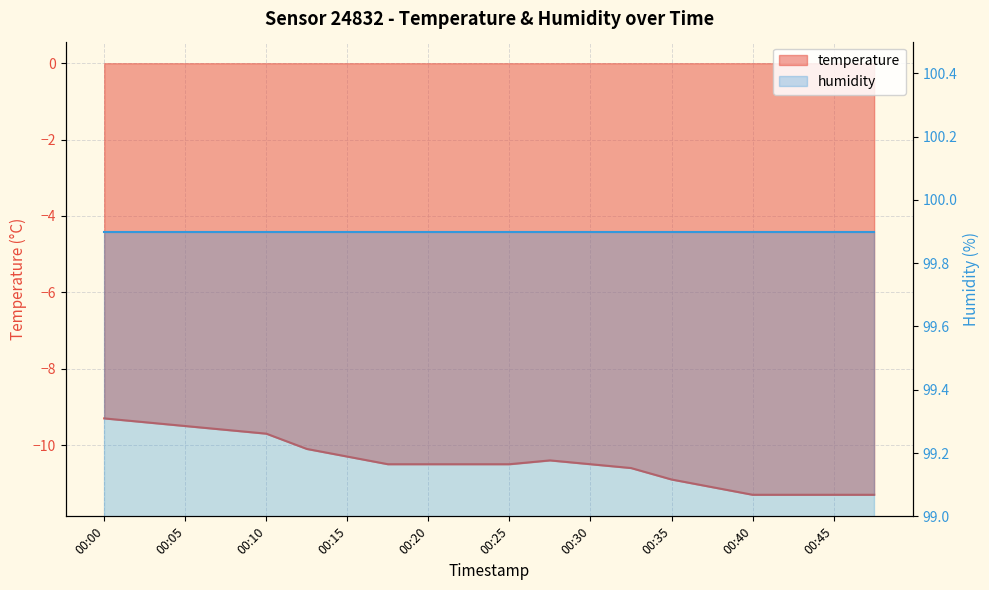

What is the sum of the values at 00:20 and 00:42?

-21.8